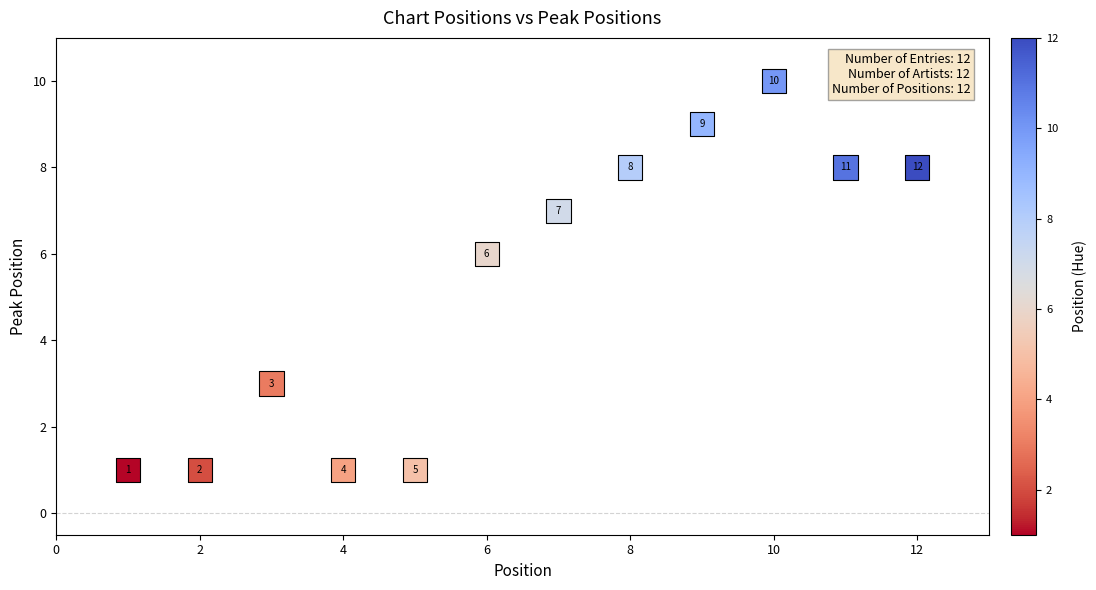

What is the range of X values (max minus min)?

11